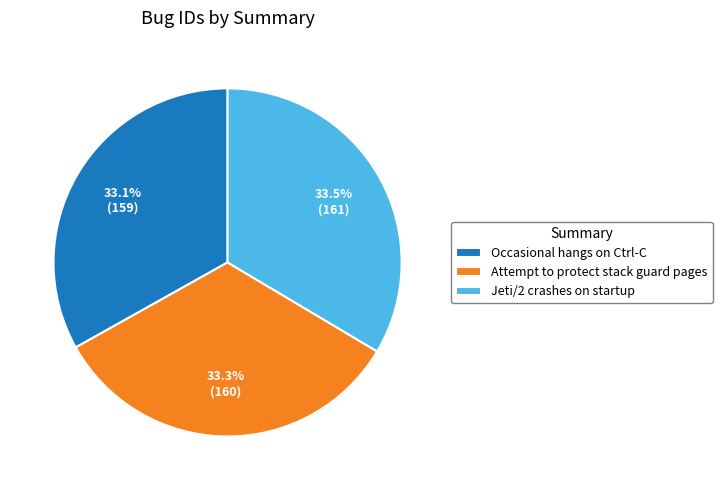

Approximately how many times larger is the value at Attempt to protect stack guard pages compared to Occasional hangs on Ctrl-C?

1.0